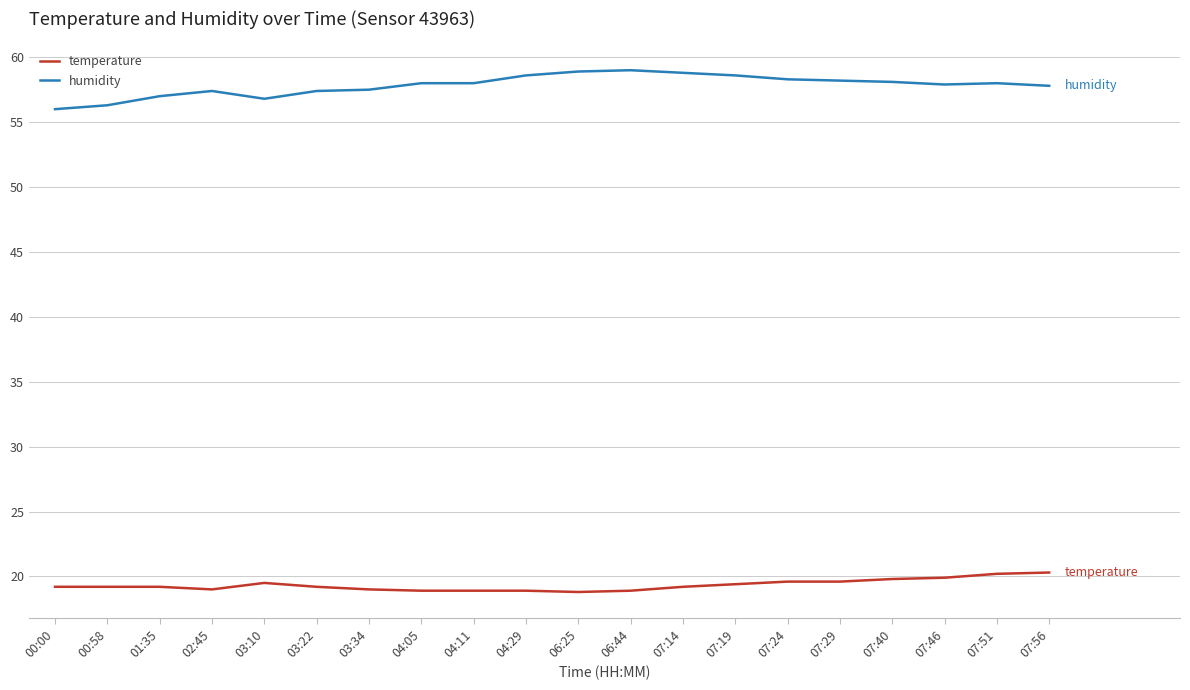

What are all the series names shown in the legend?

temperature, humidity